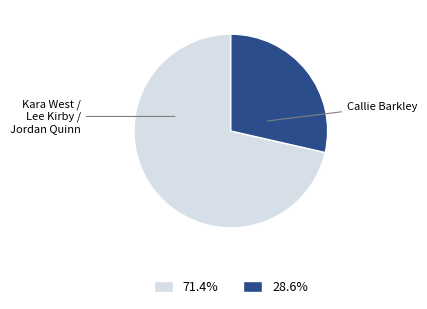

Which category accounts for the majority?

Kara West / Lee Kirby / Jordan Quinn